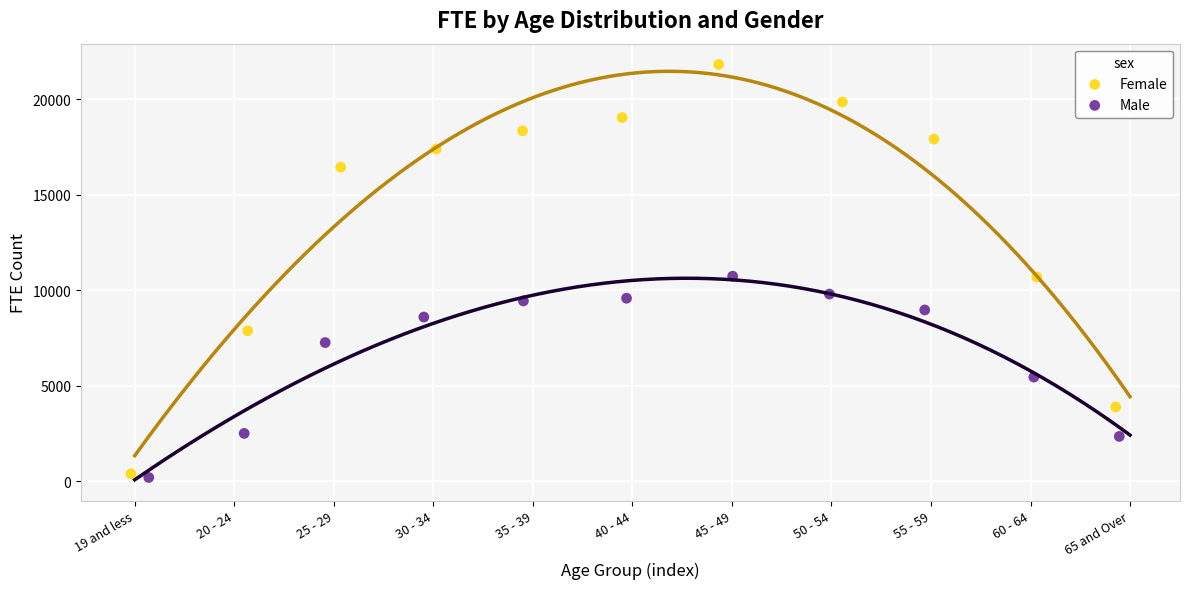

Which series has the widest spread of Y values?

Female